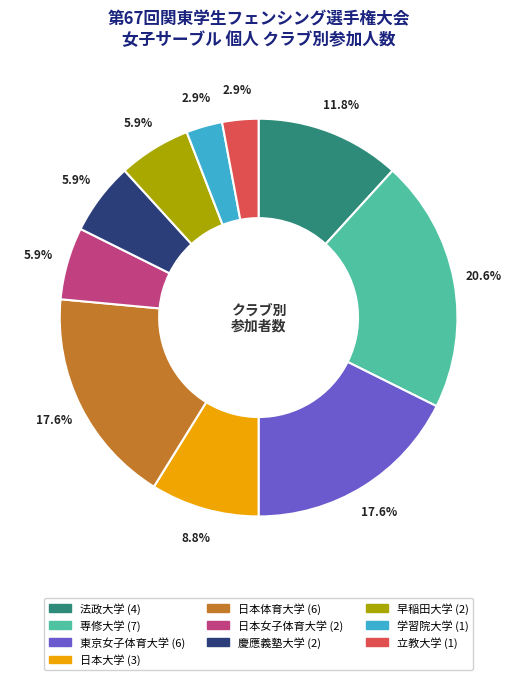

Between 日本大学 and 学習院大学, which is larger?

日本大学